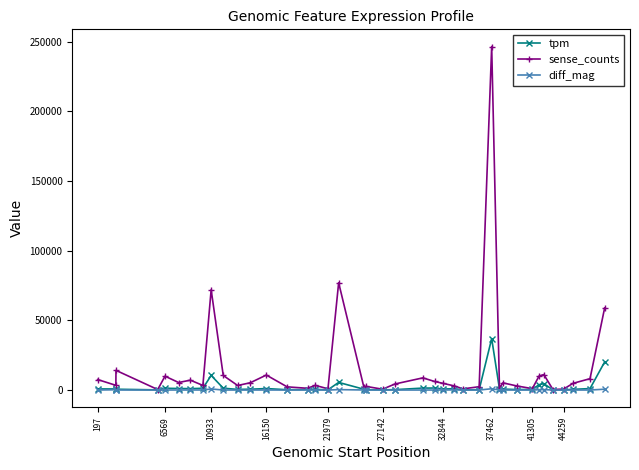

Which series has the largest range (max minus min)?

sense_counts